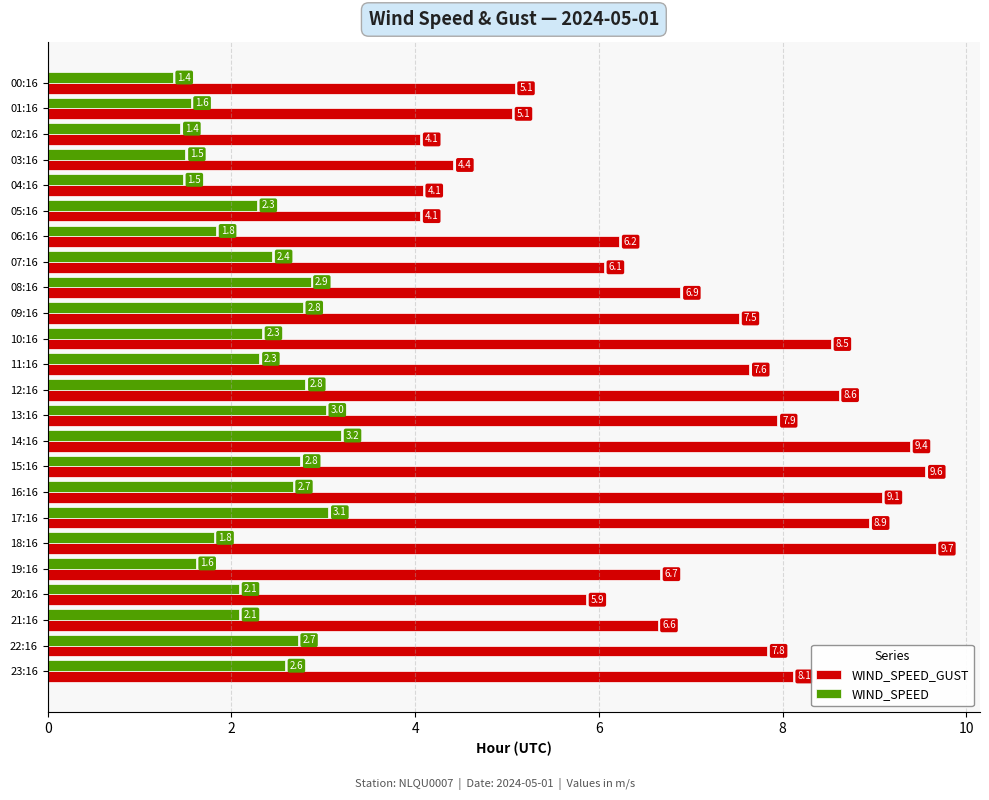

Which series has the largest total across all categories?

WIND_SPEED_GUST